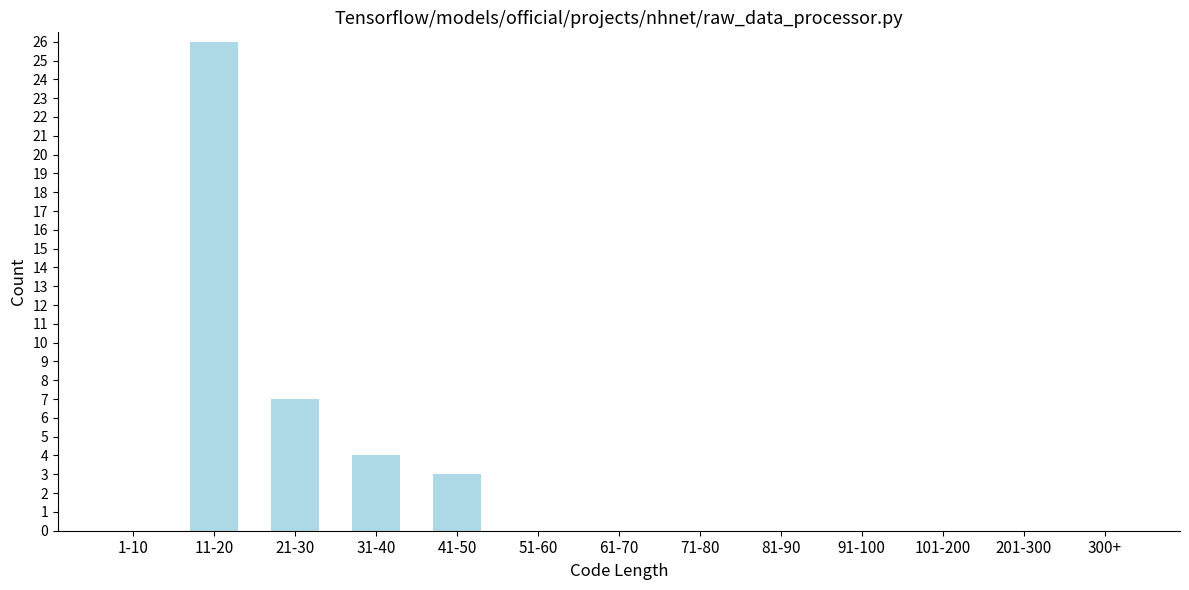

Reading left to right, extract all data points from this chart.

1-10=0	11-20=26	21-30=7	31-40=4	41-50=3	51-60=0	61-70=0	71-80=0	81-90=0	91-100=0	101-200=0	201-300=0	300+=0